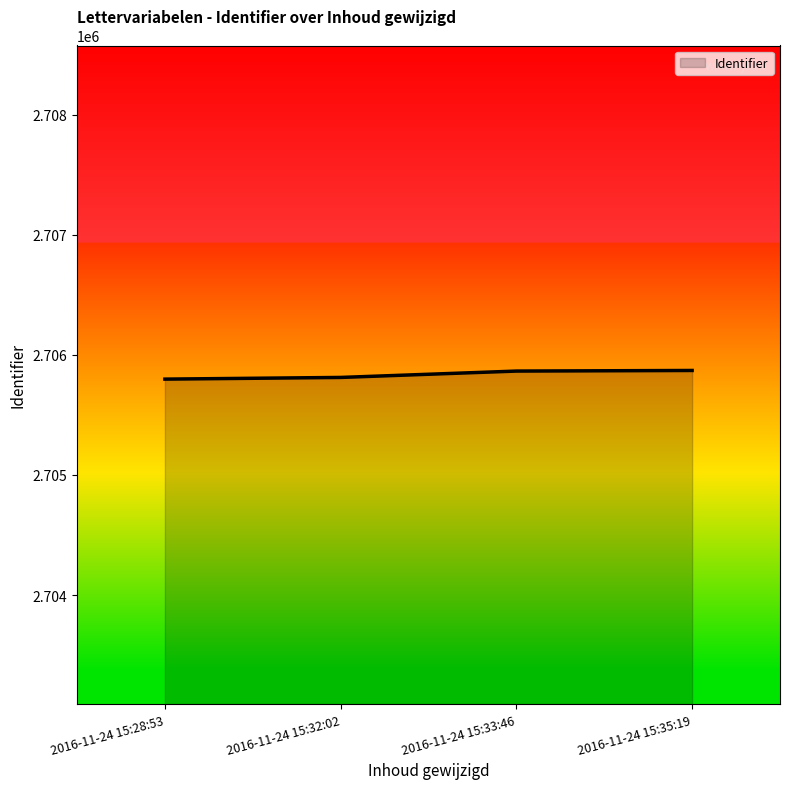

What is the difference between the second highest and second lowest values?

53